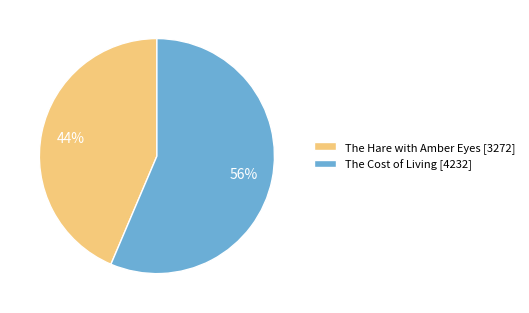

To the nearest percent, what portion does The Hare with Amber Eyes [3272] represent?

44%